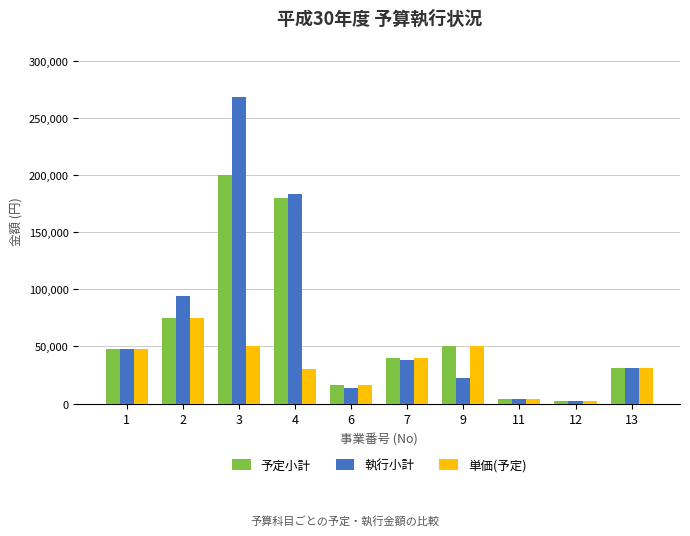

At which label does 執行小計 reach its peak?

3